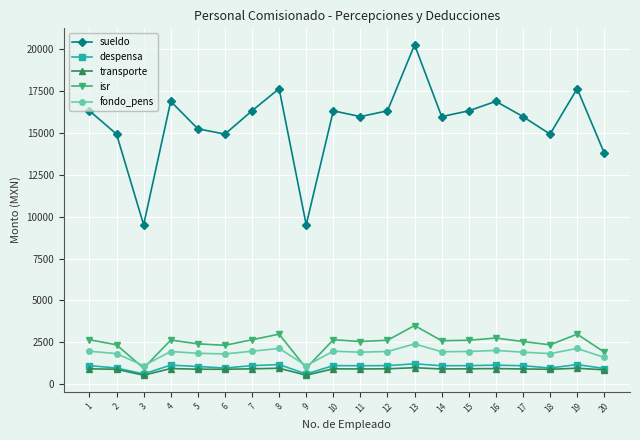

True or false: despensa and fondo_pens cross at least once.

False